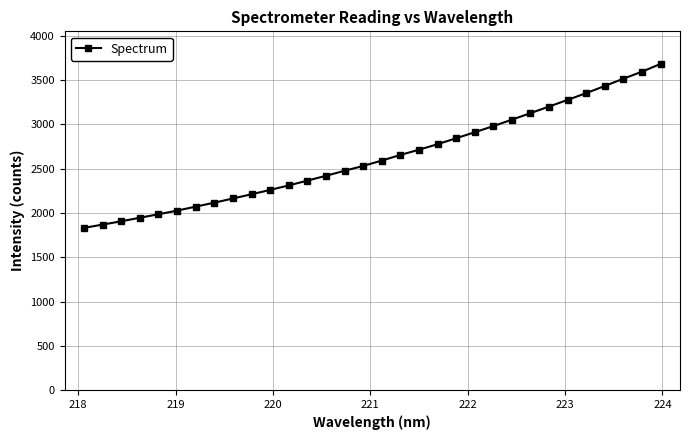

What is the sum of all values?

84194.4